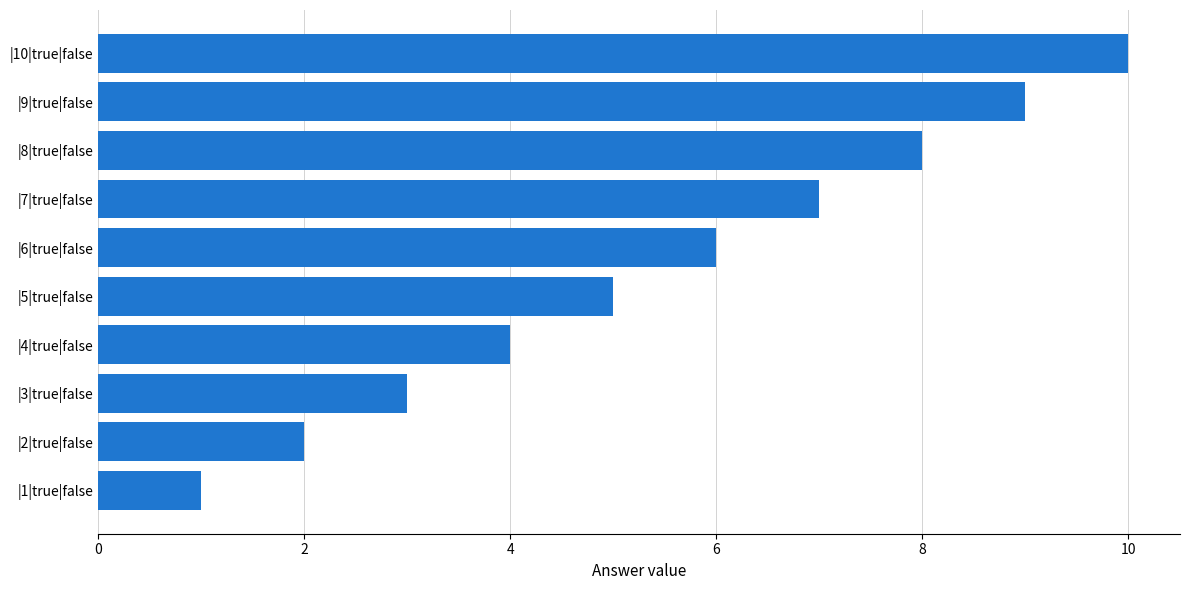

True or false: the data shows 3 at |2|true|false.

False